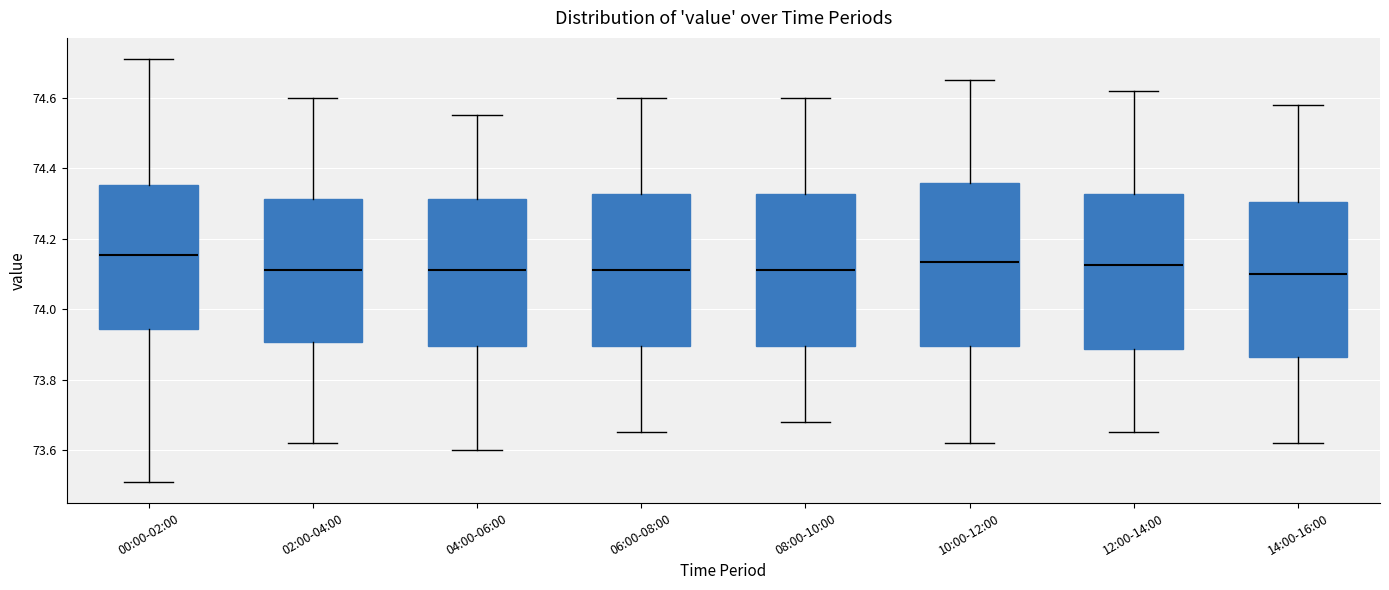

Where is the lower edge of the box for 10:00-12:00 on the y-axis? The values are not printed on the chart, so give them approximately, as read against the axis.

73.90